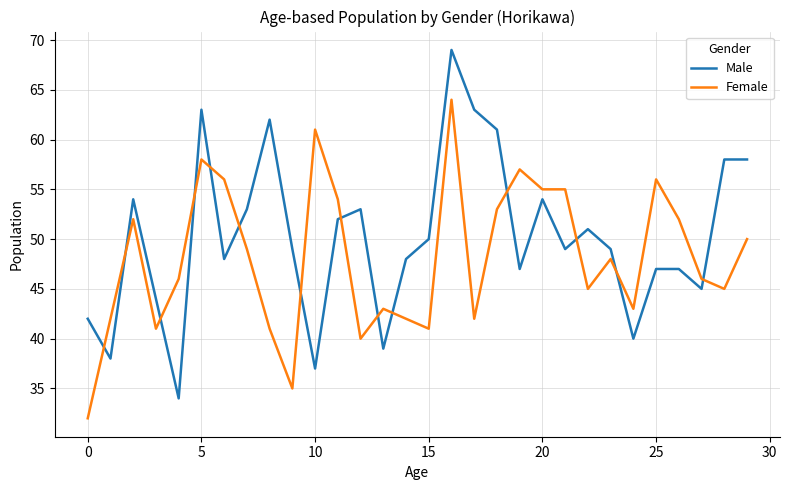

What is the difference between the second highest and minimum values in the Male series?

29